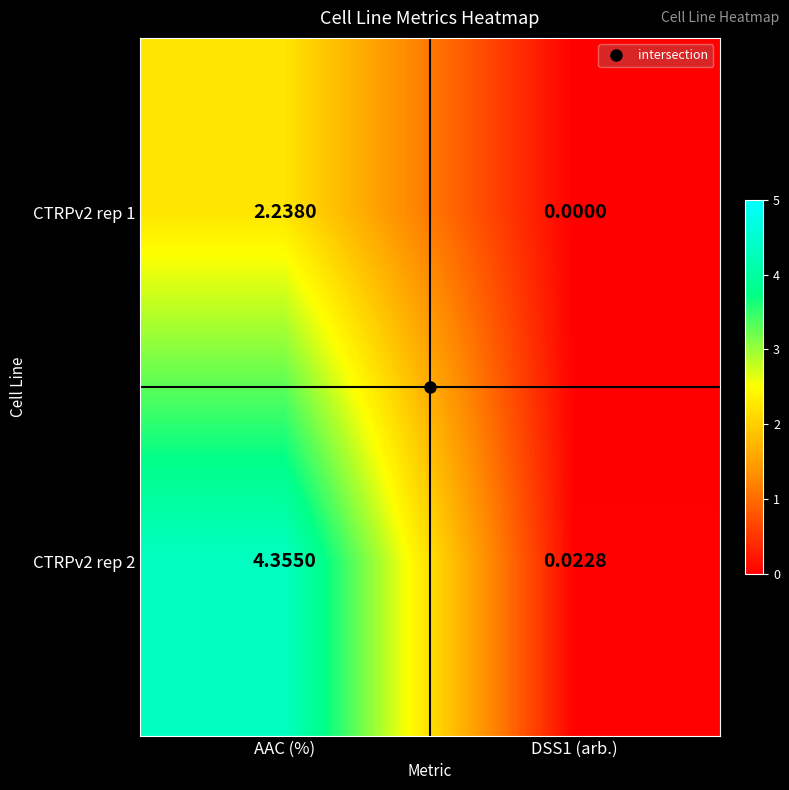

Between AAC (%) and DSS1 (arb.), which series saw the biggest shift?

CTRPv2 rep 2